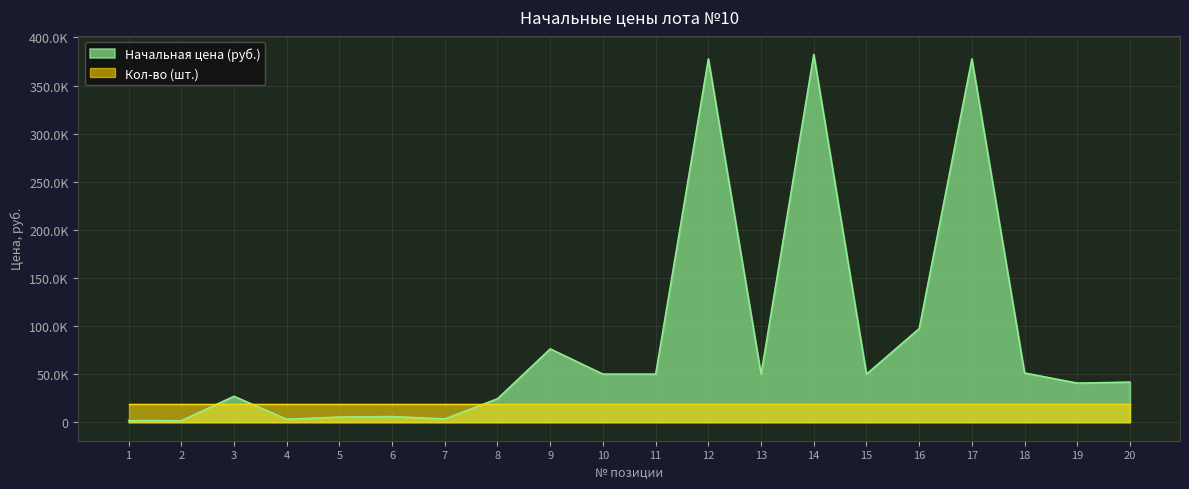

The value at 6 is 6101.7. True or false?

True